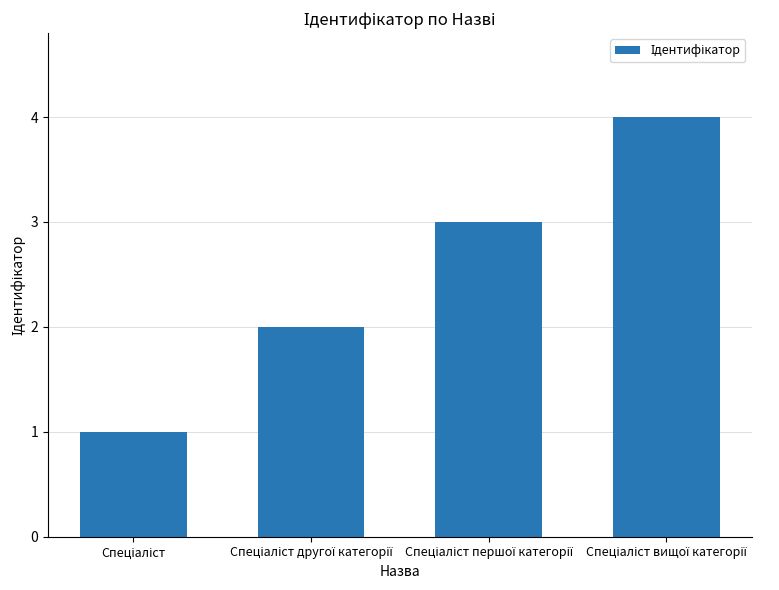

How many data points are less than 3?

2